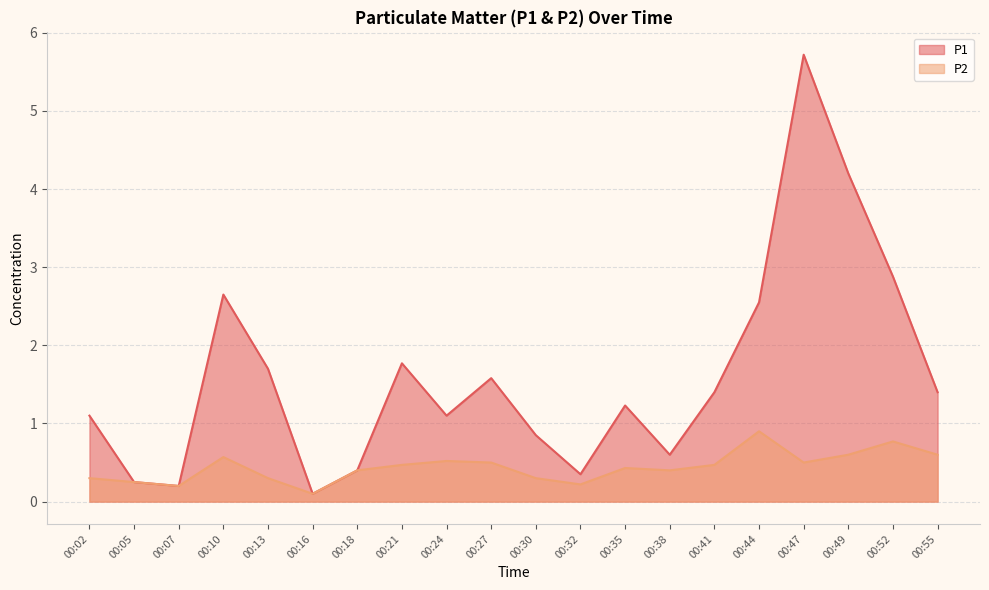

What is the total value across all series at 00:07?

0.4